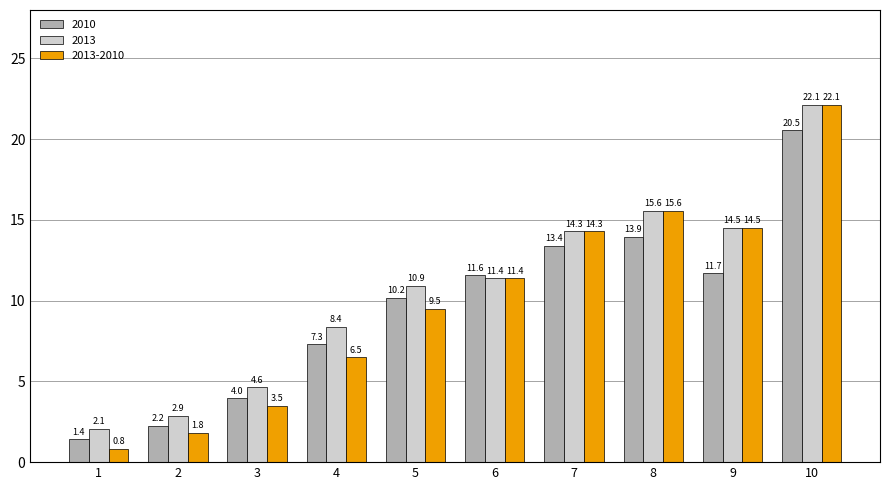

Rank the series by their average value, from highest to lowest.

2013, 2013-2010, 2010